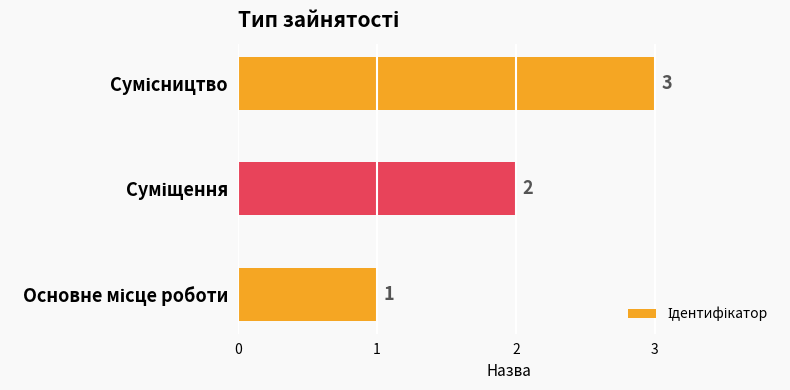

What is the greatest value displayed?

3